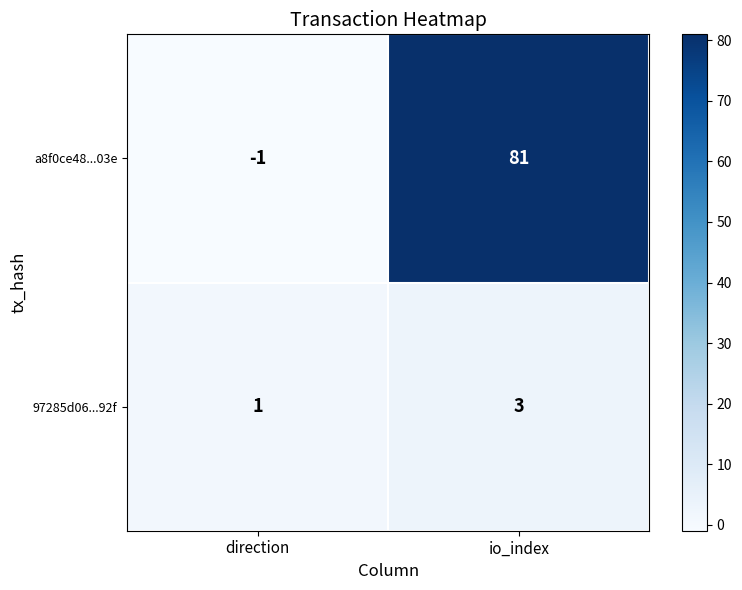

What is the maximum value shown in the chart?

81